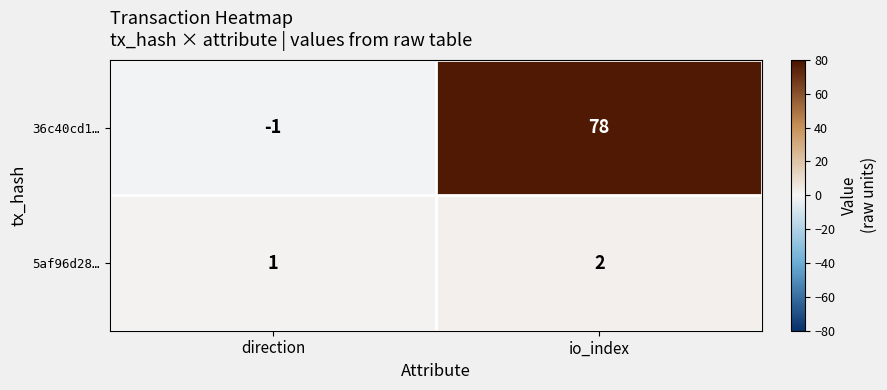

Reading left to right, transcribe all the data shown in this chart.

36c40cd1…: direction=-1	io_index=78
5af96d28…: direction=1	io_index=2